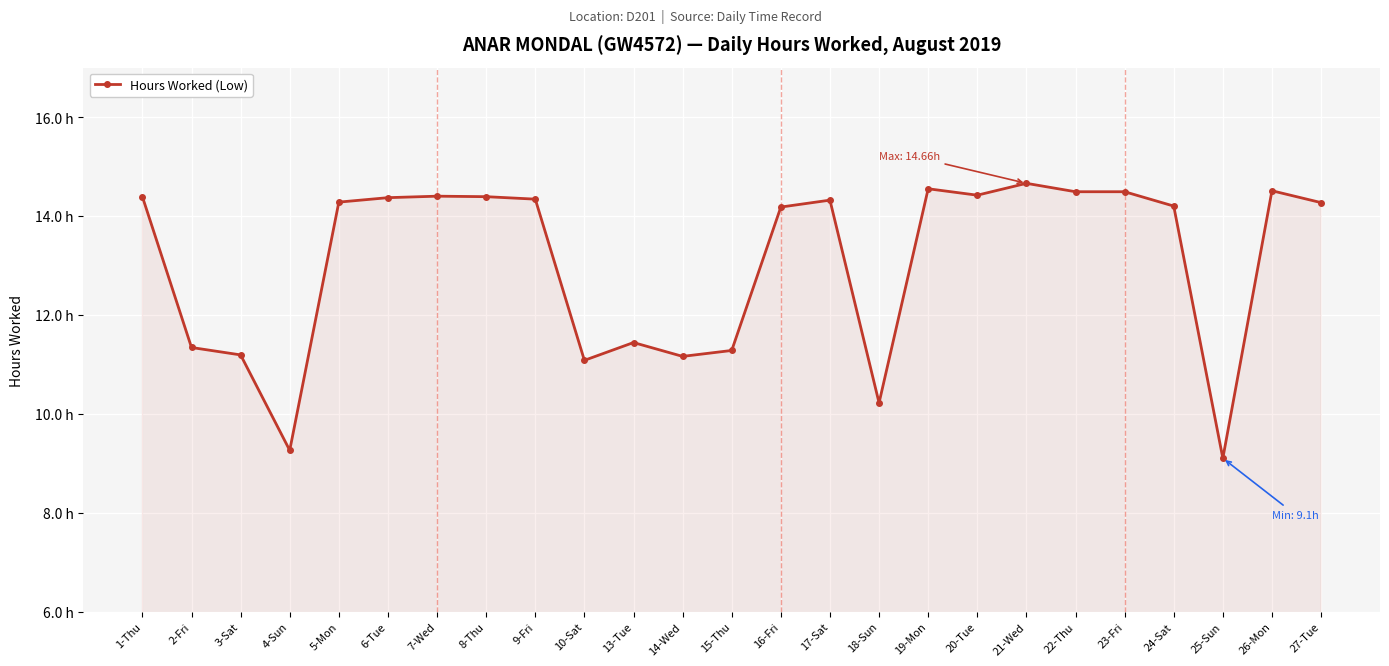

Which label corresponds to the smallest value in the chart?

25-Sun